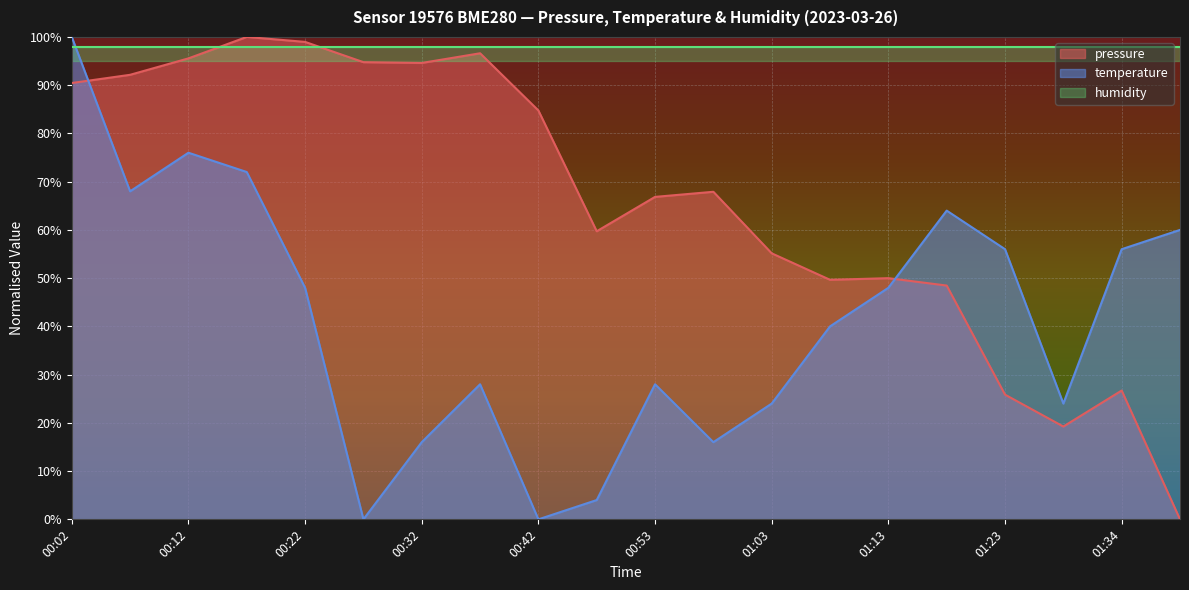

At which label does temperature first exceed 47?

00:02